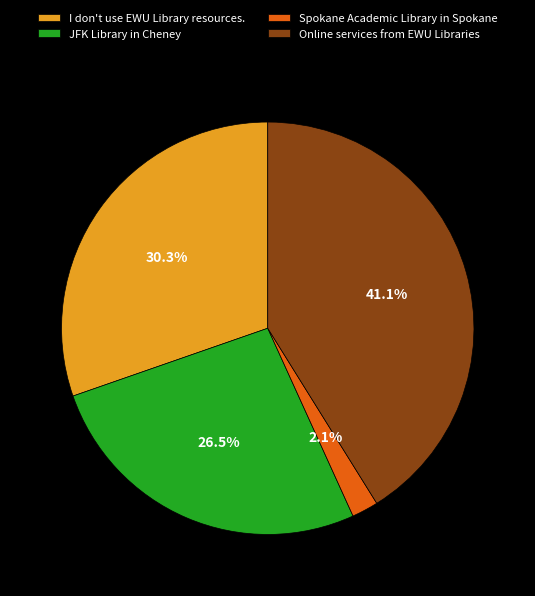

How many slices are in this pie chart?

4